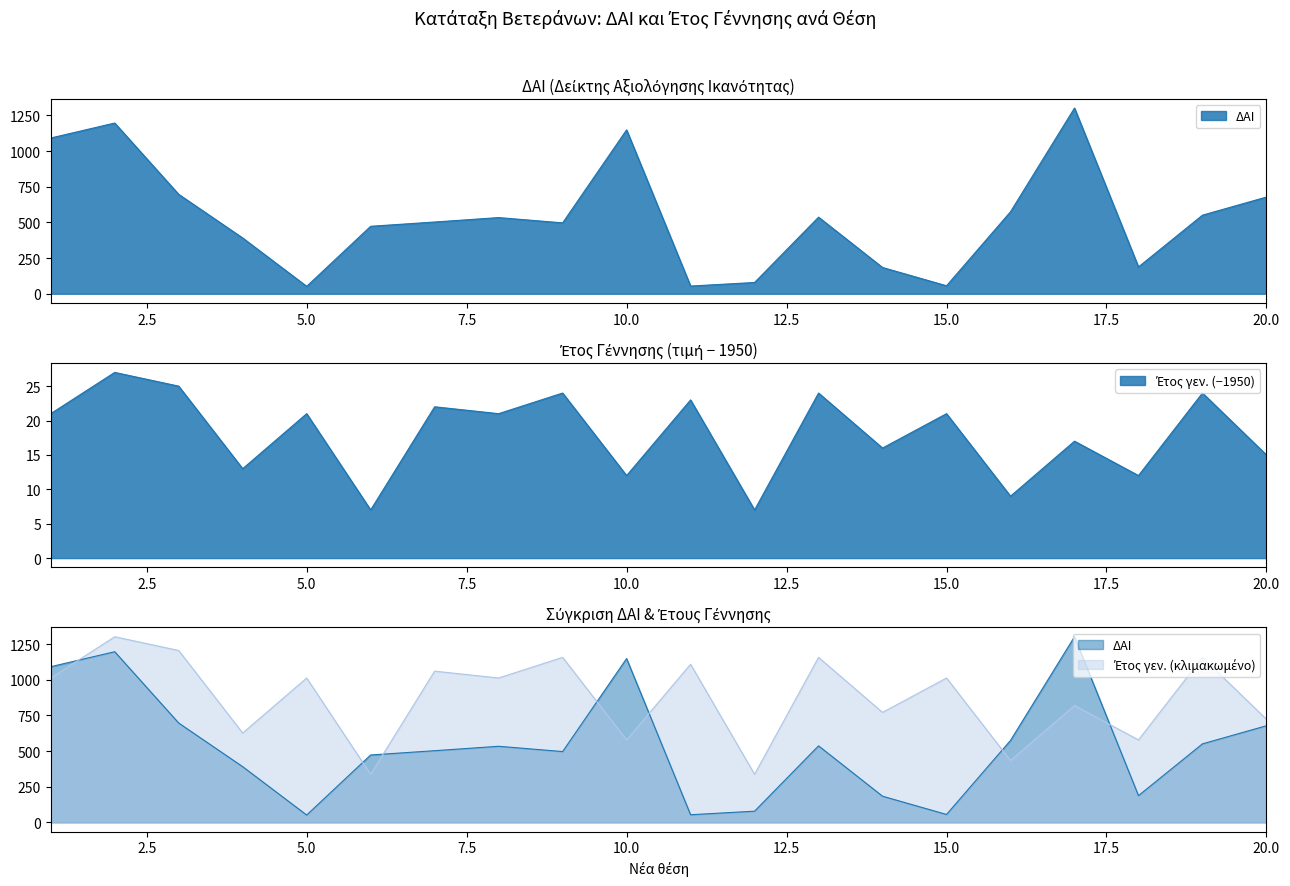

True or false: Έτος γεν. and ΔΑΙ intersect in this chart.

False